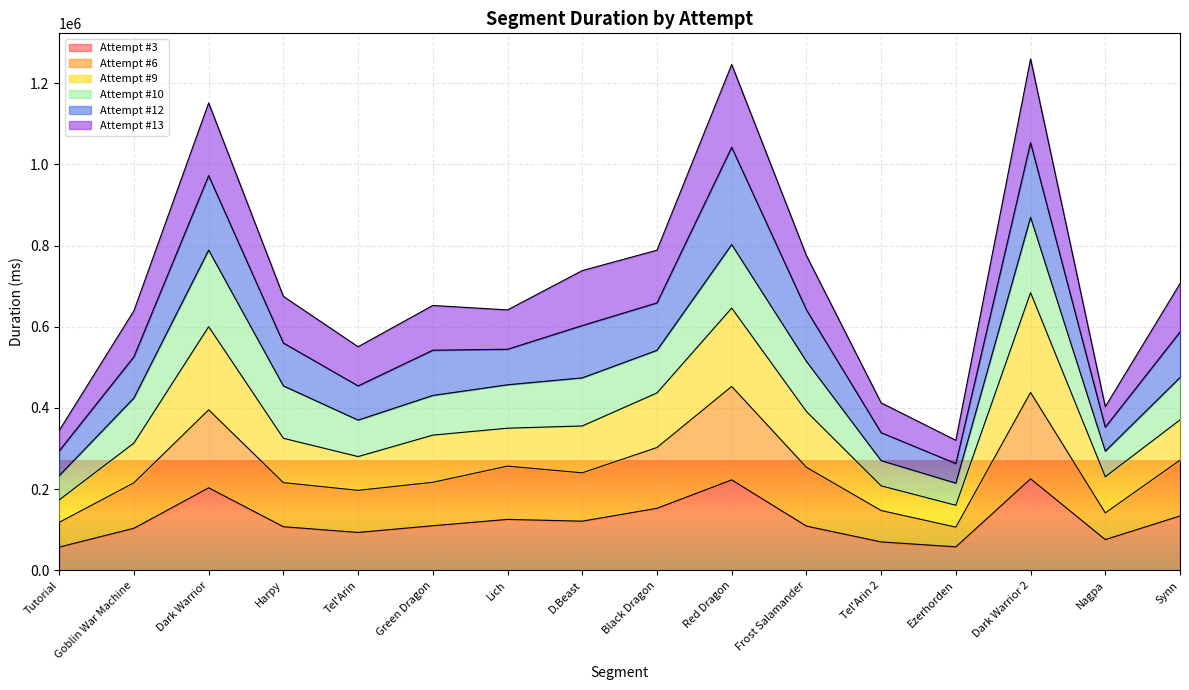

The value of Attempt #6 at Ezerhorden is 106692. True or false?

True